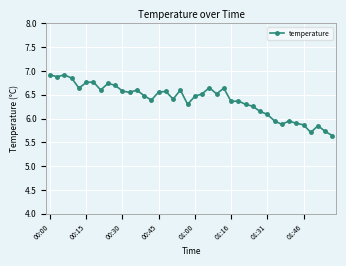

What is the difference between the second highest and minimum values?

1.3